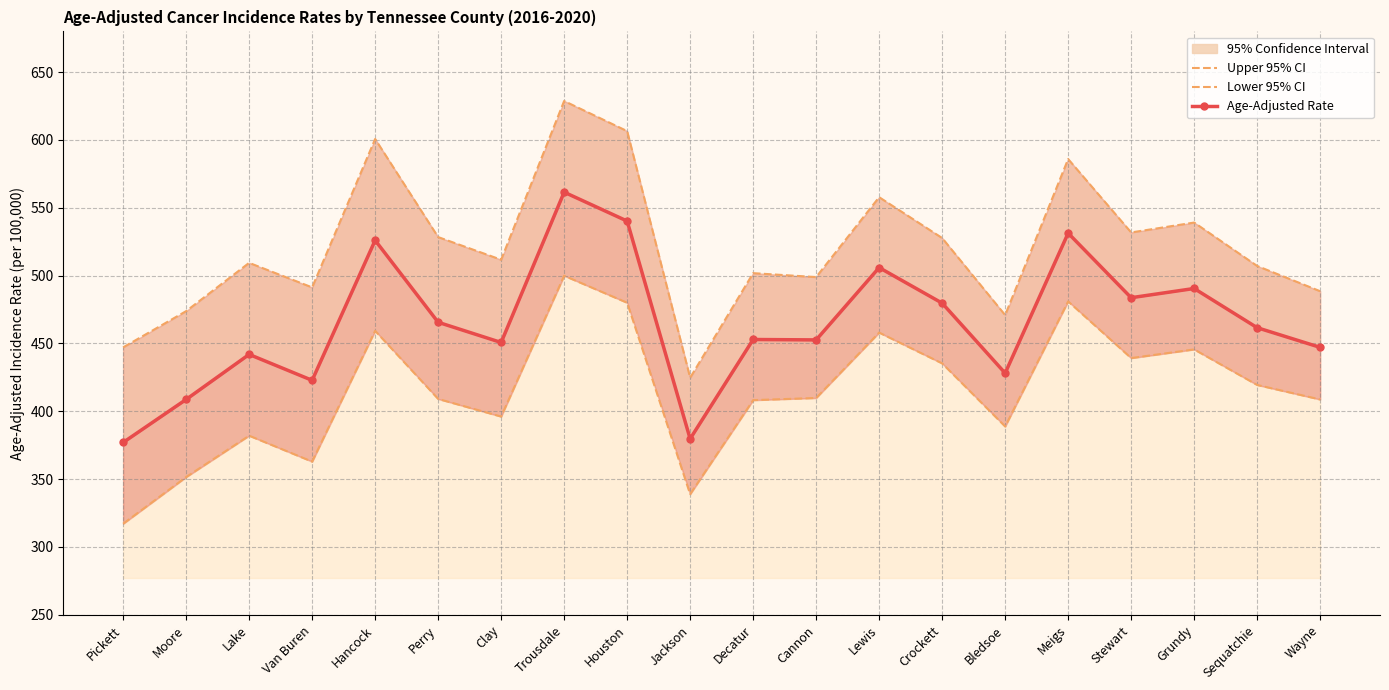

At which category is the sum across all series the highest?

Trousdale